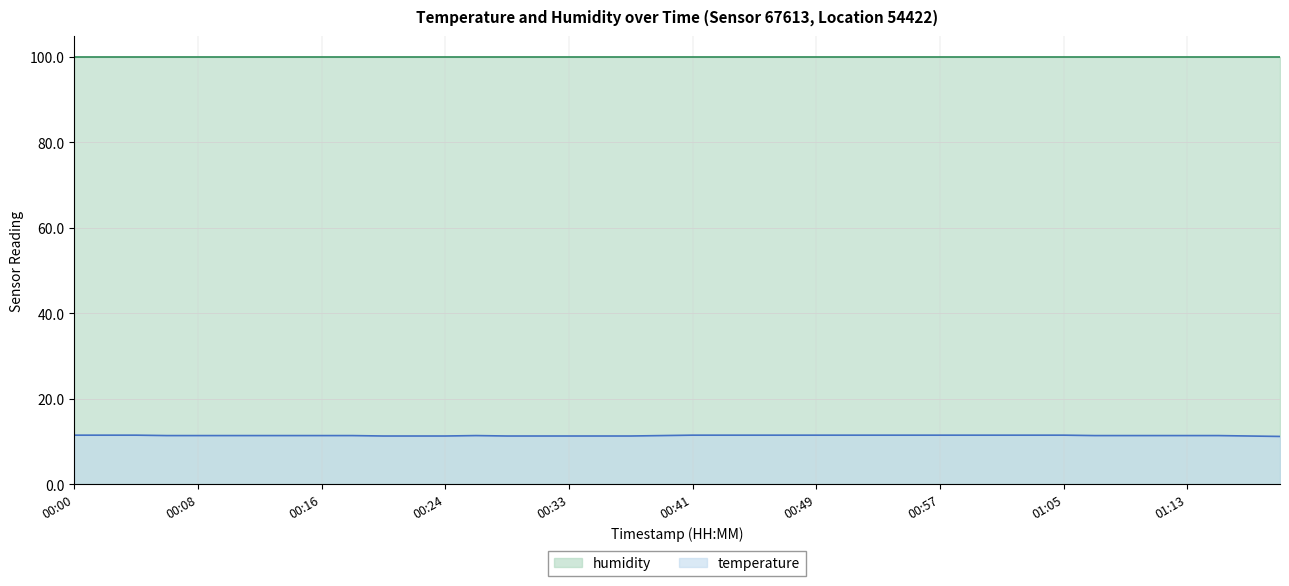

Which series has the largest range (max minus min)?

temperature